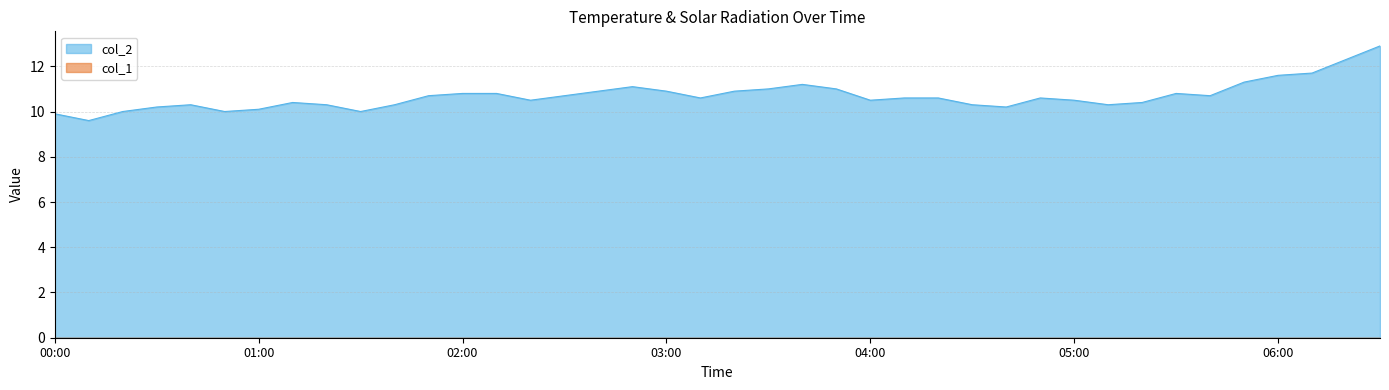

Where is the data nearest to the value 11?

03:30